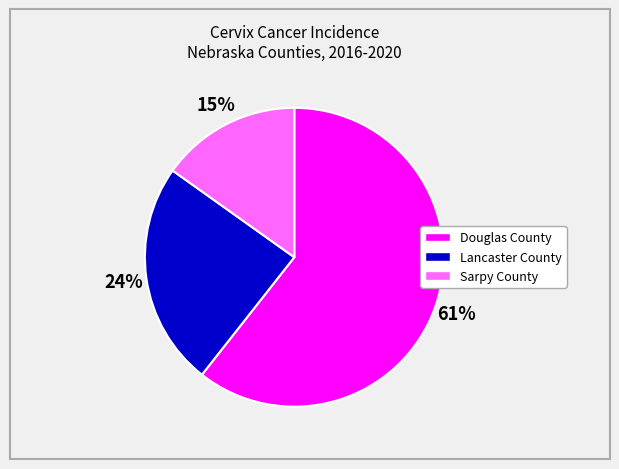

To the nearest percent, what is the average slice percentage?

33%